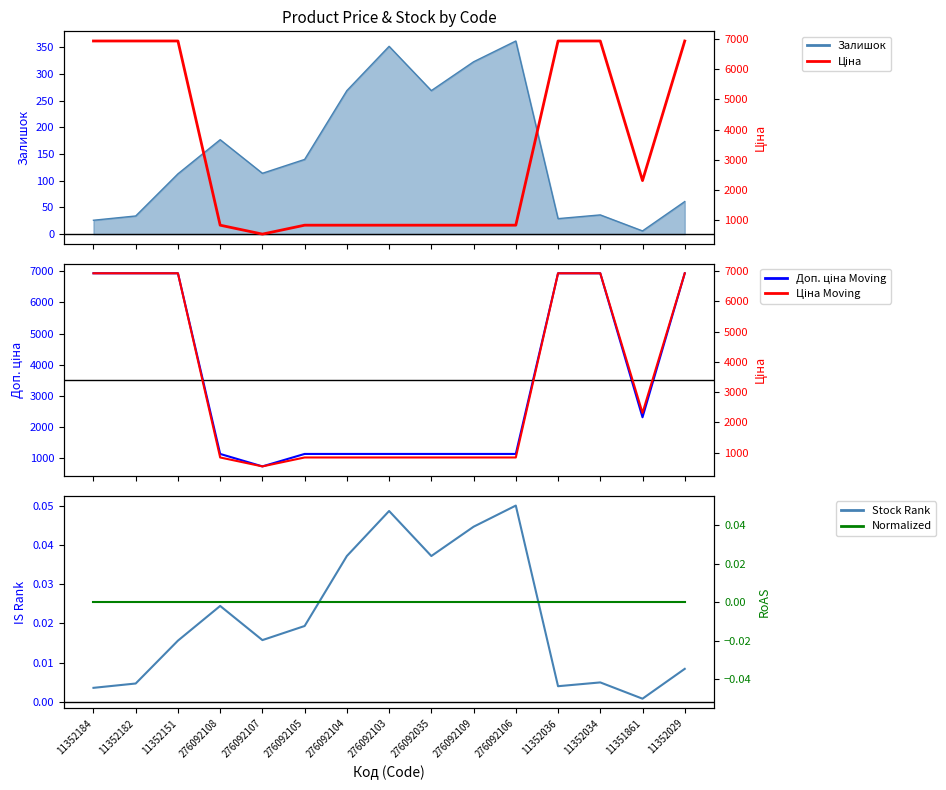

Which category has the lowest value in the Ціна Moving series?

276092107